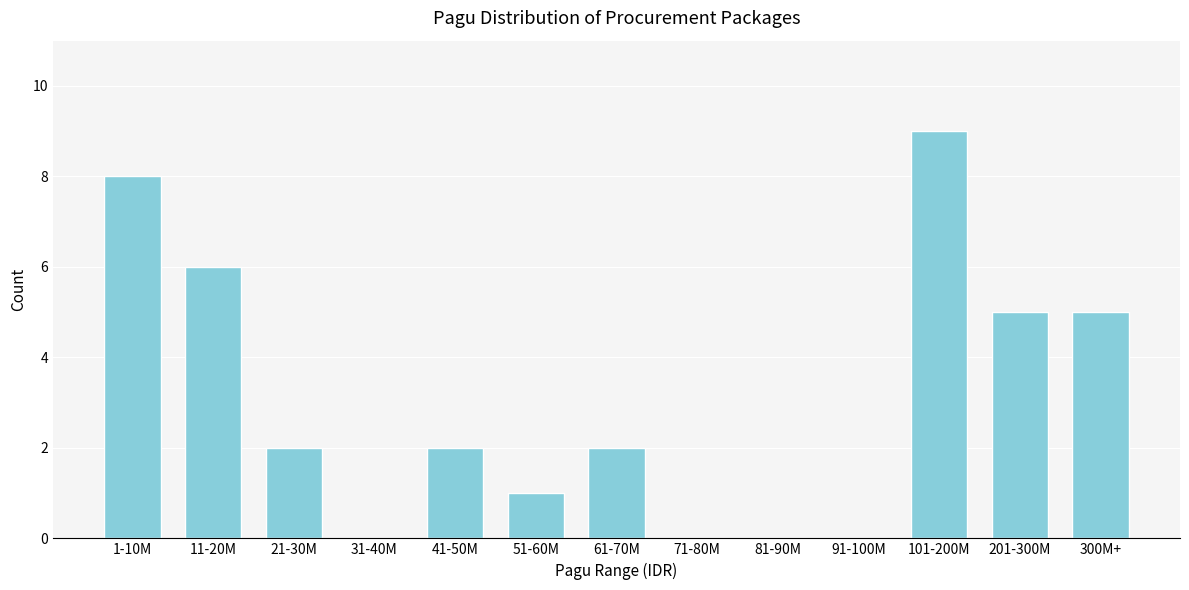

Reading left to right, list all the values displayed in this chart.

1-10M=8	11-20M=6	21-30M=2	31-40M=0	41-50M=2	51-60M=1	61-70M=2	71-80M=0	81-90M=0	91-100M=0	101-200M=9	201-300M=5	300M+=5